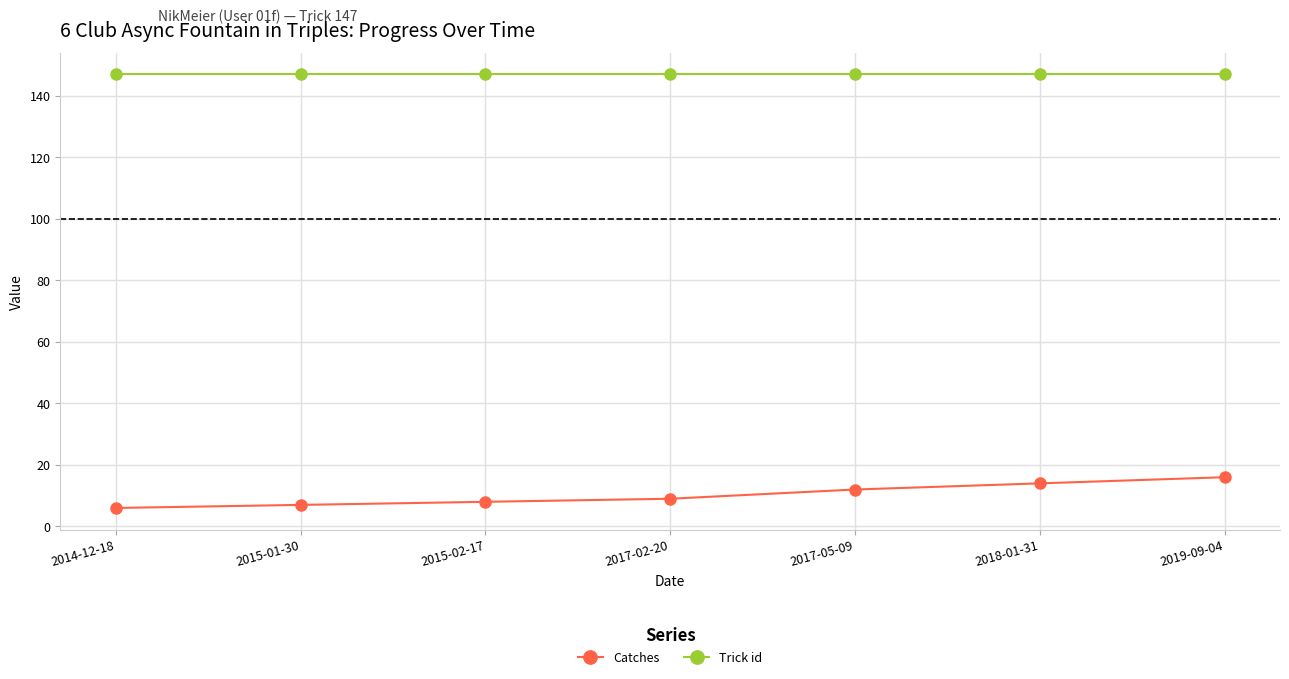

True or false: Trick id and Catches cross at least once.

False